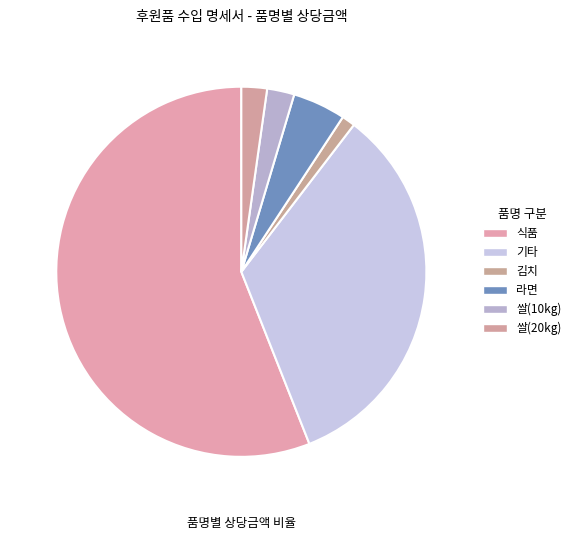

How many segments does this pie chart have?

6